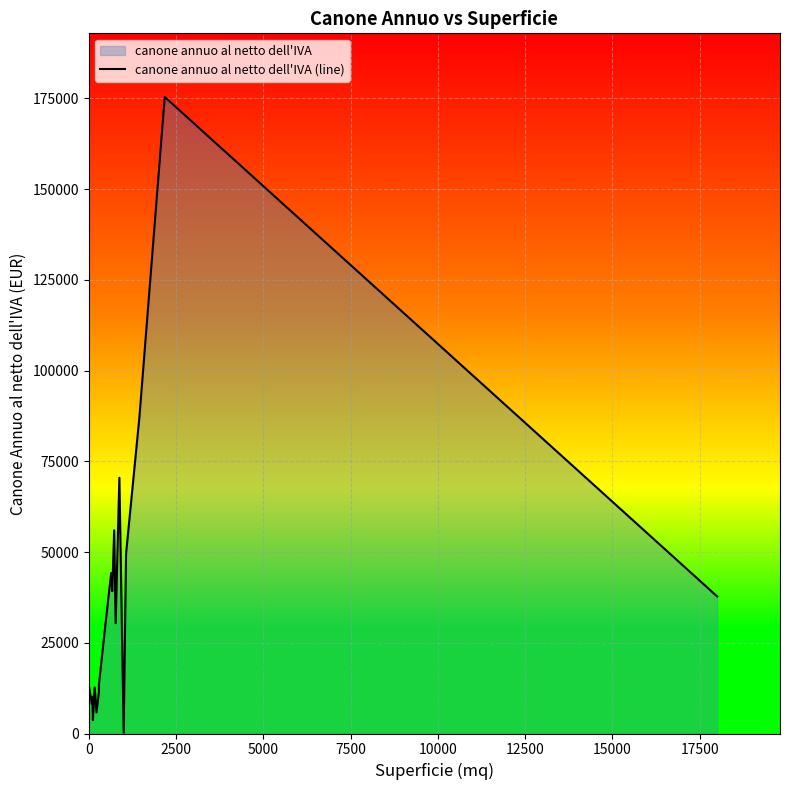

What is the greatest value displayed?

175410.0